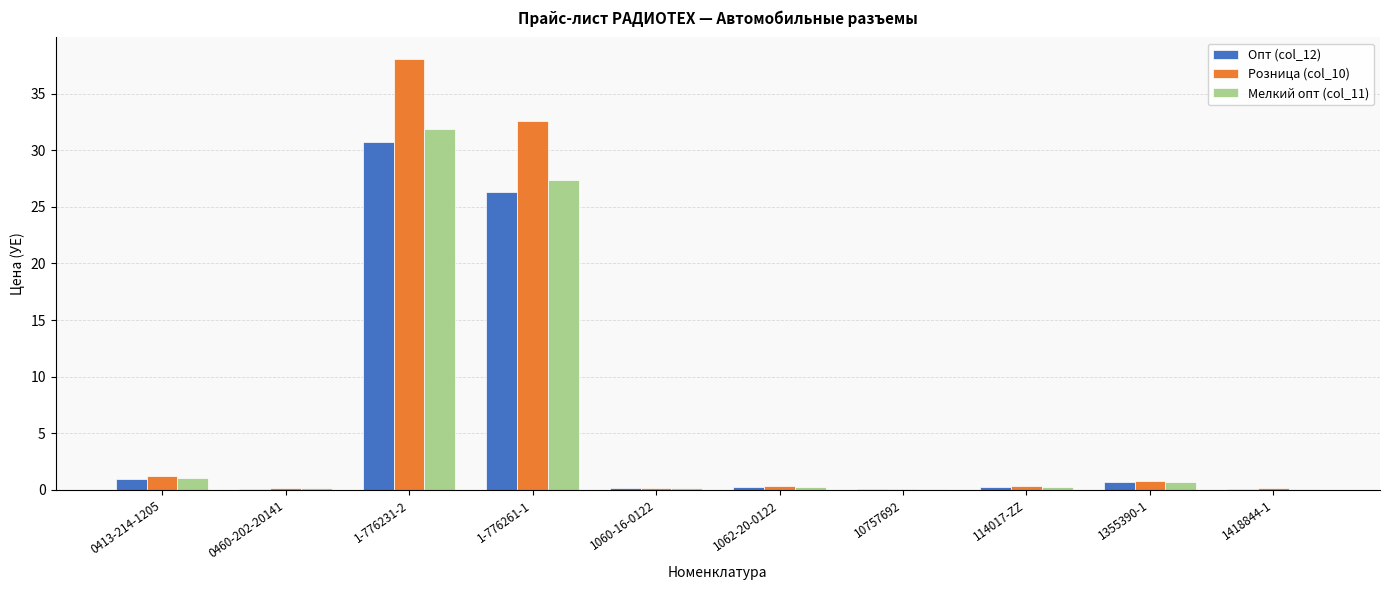

Is it true that Розница (col_10) equals 32.6 at 1-776261-1?

True